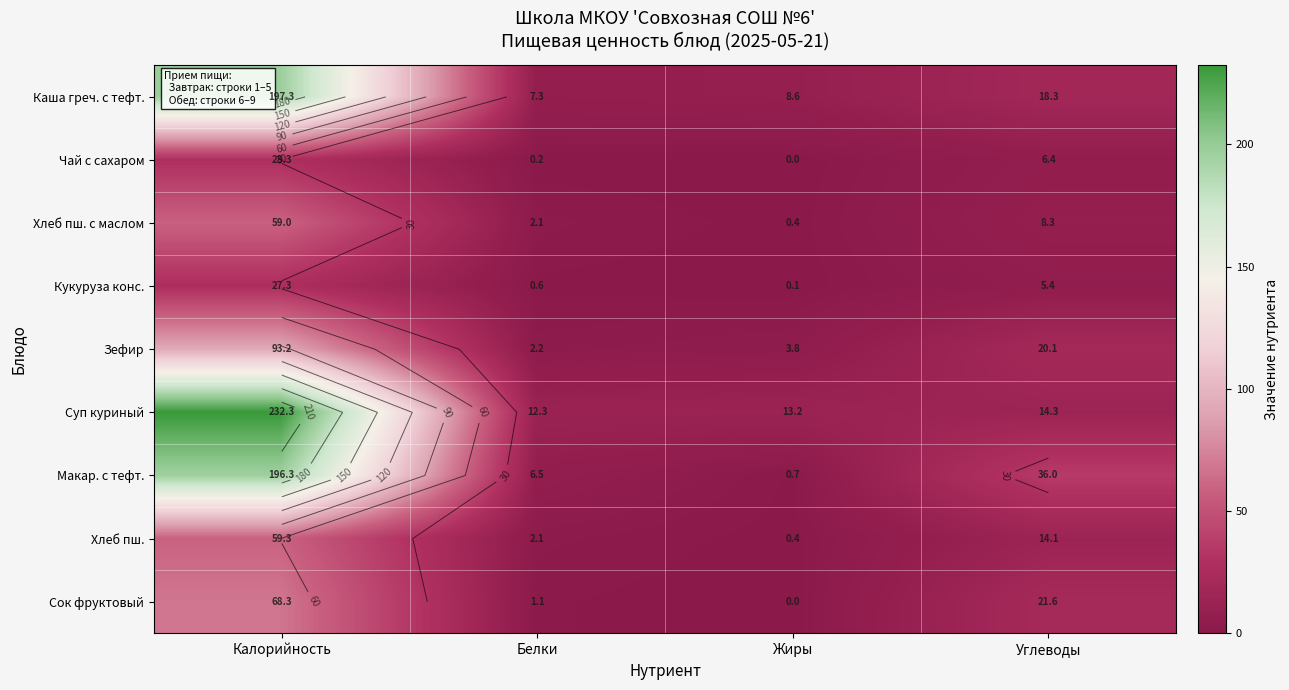

What is the sum of the Макар. с тефт. values at Калорийность and Углеводы?

232.3